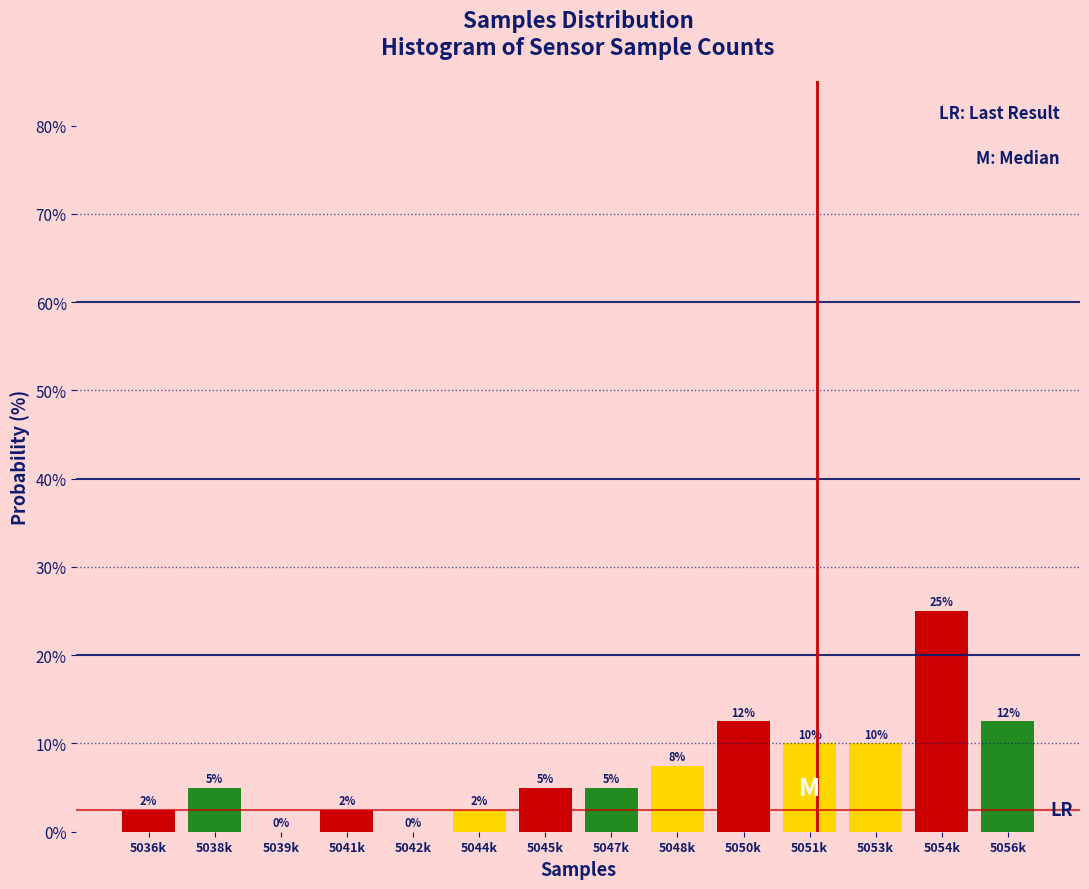

What is the maximum value shown in the chart?

25.0